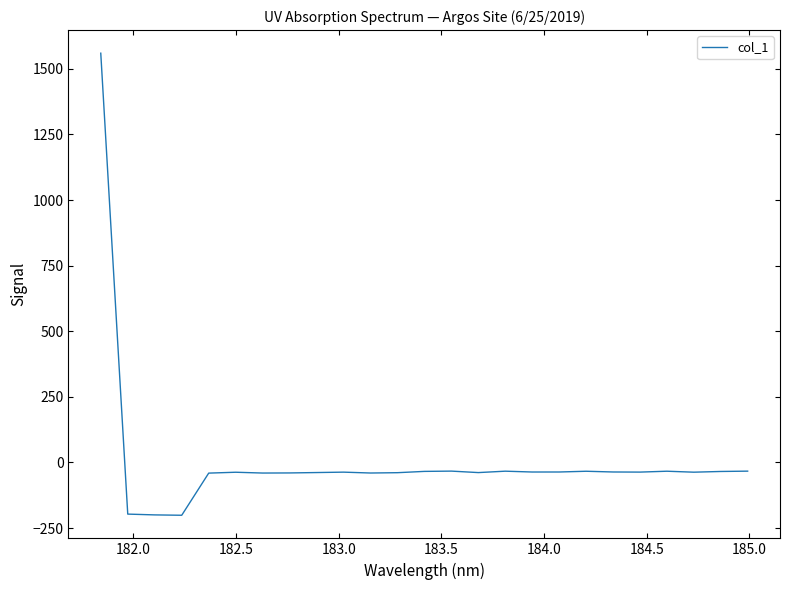

What is the greatest value displayed?

1559.5